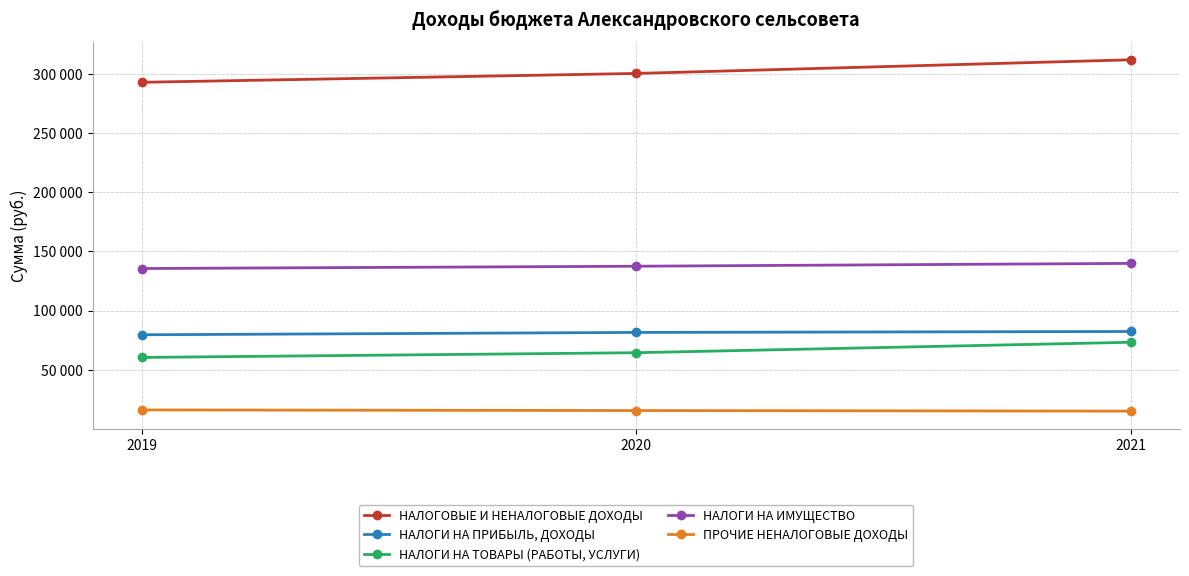

Does the chart have visible grid lines?

Yes